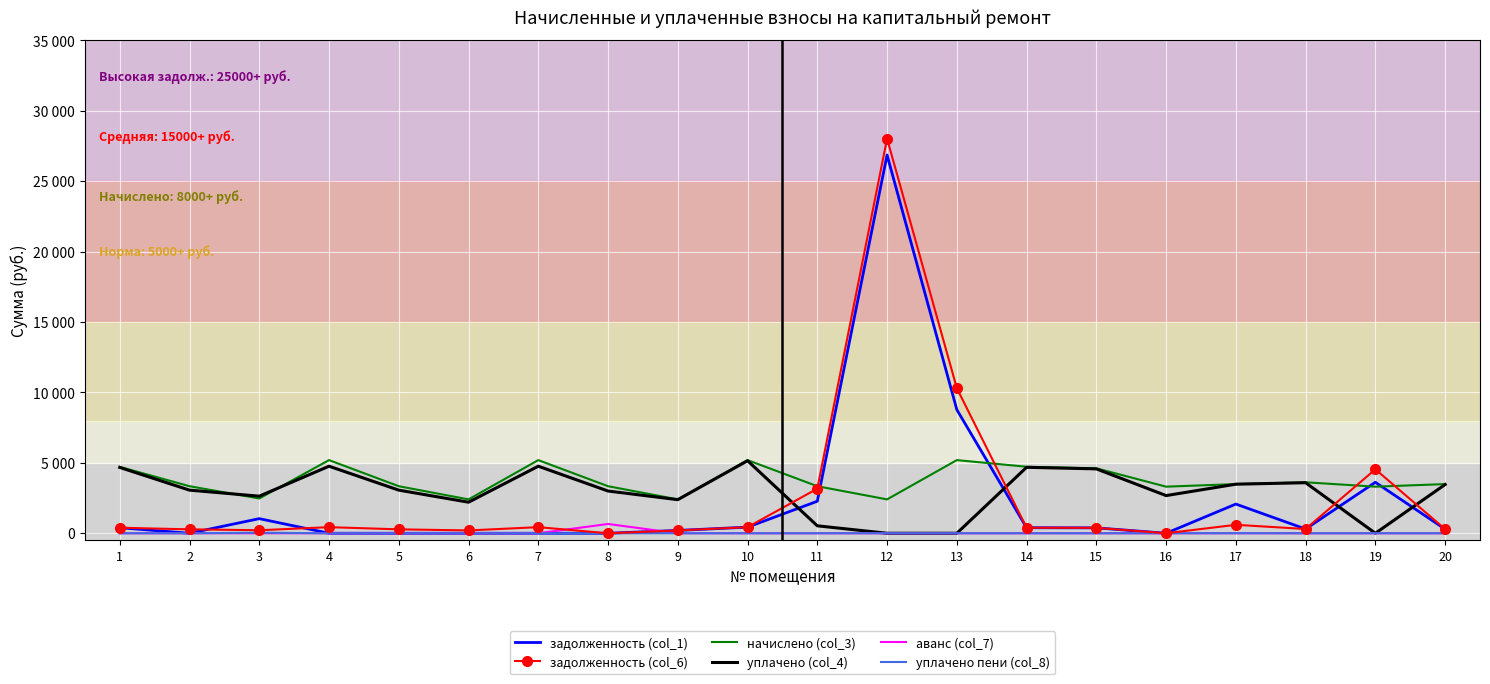

At how many categories does at least one series exceed 9284?

2